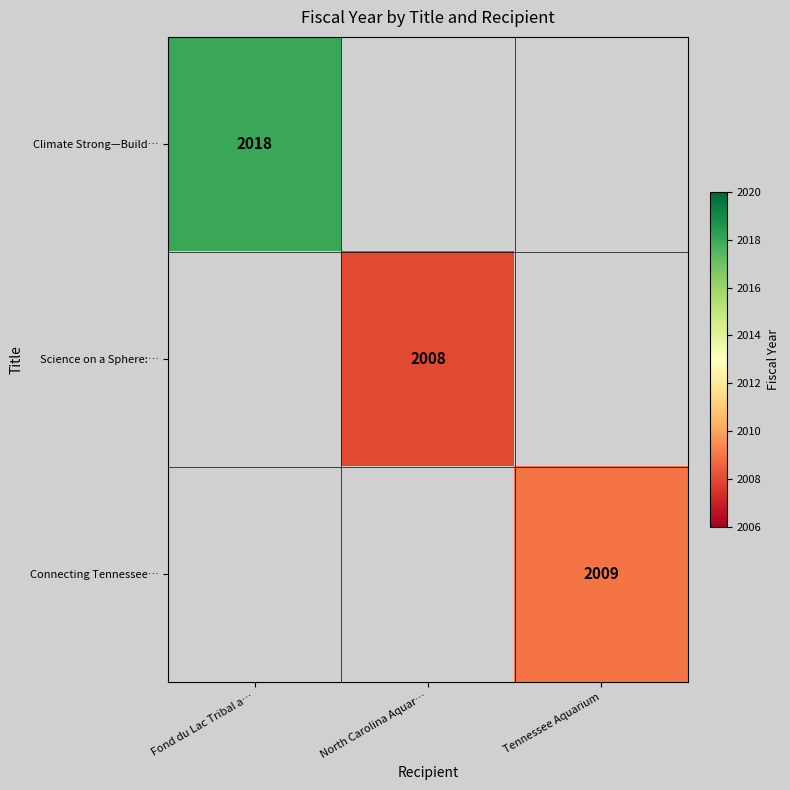

Is it true that Science on a Sphere:… equals 534 at North Carolina Aquar…?

False